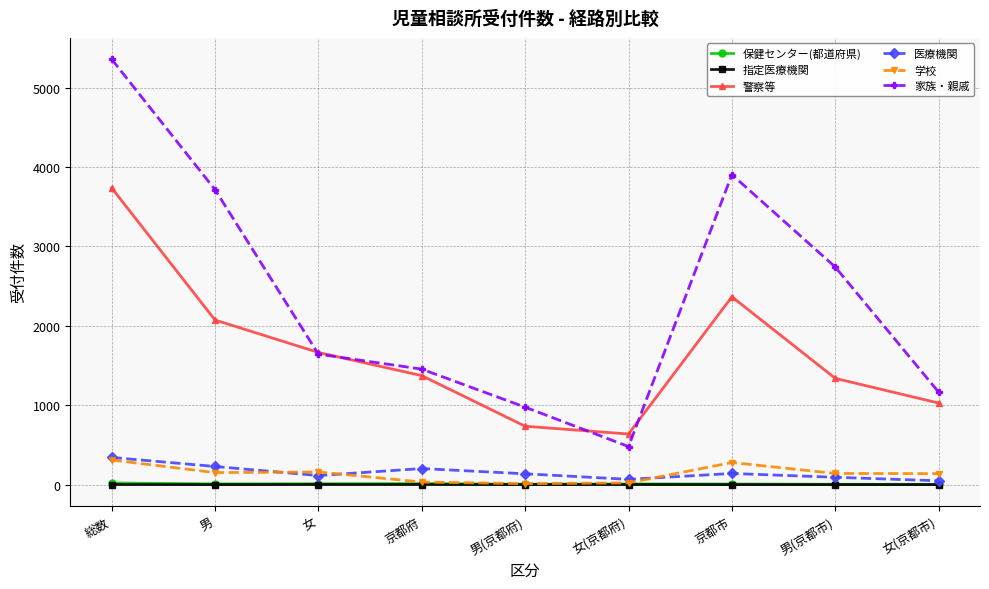

True or false: 警察等 and 指定医療機関 intersect in this chart.

False